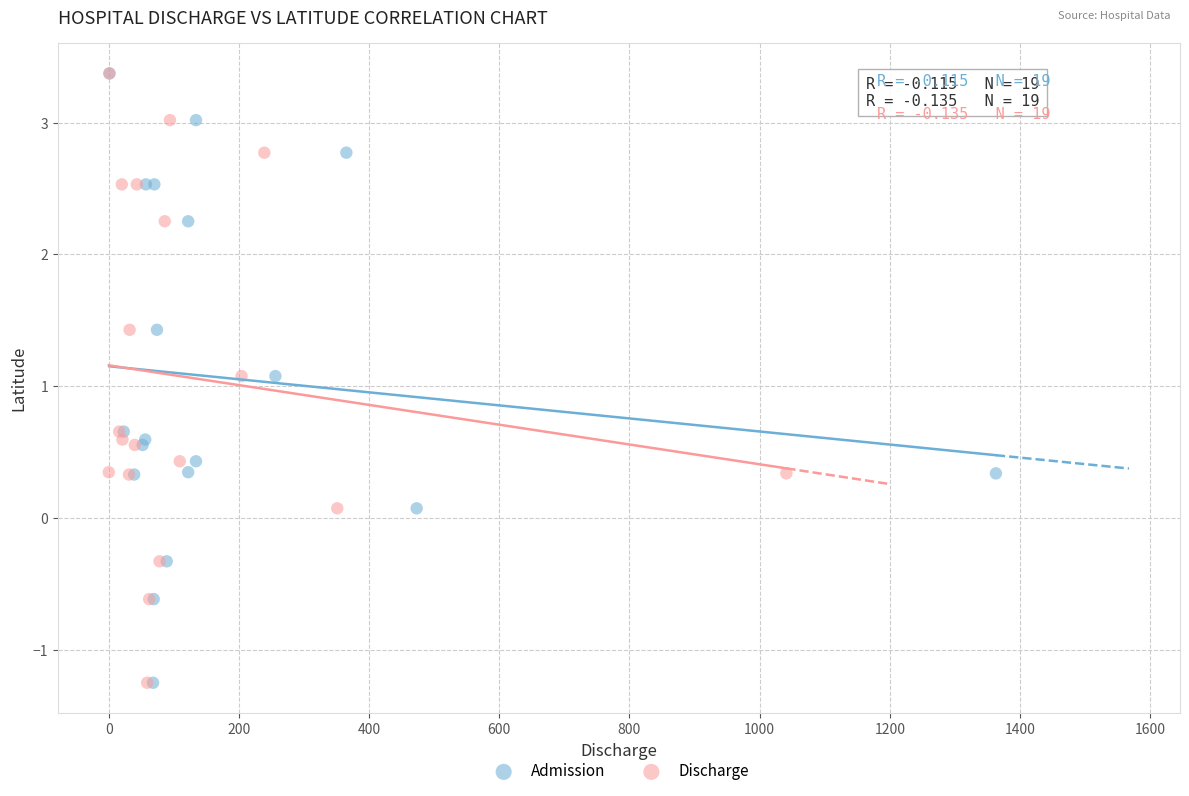

What are all the series names shown in the legend?

Admission, Discharge